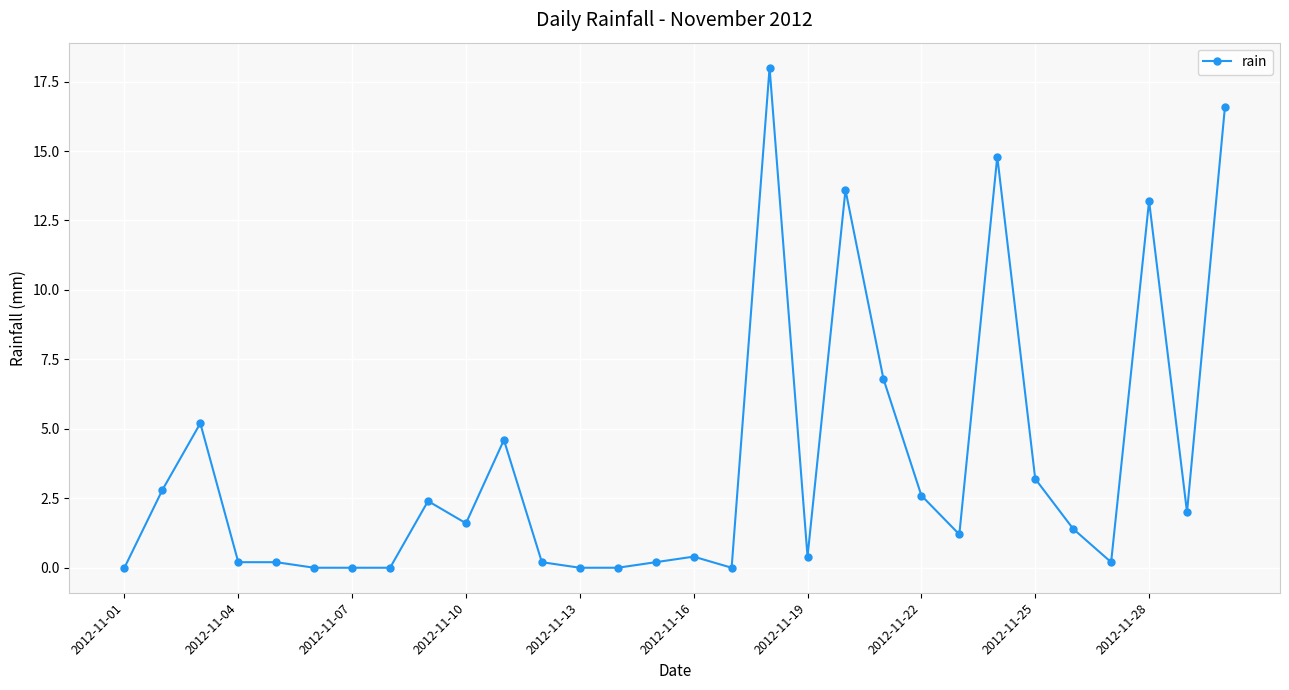

What is the sum of all values?

111.8